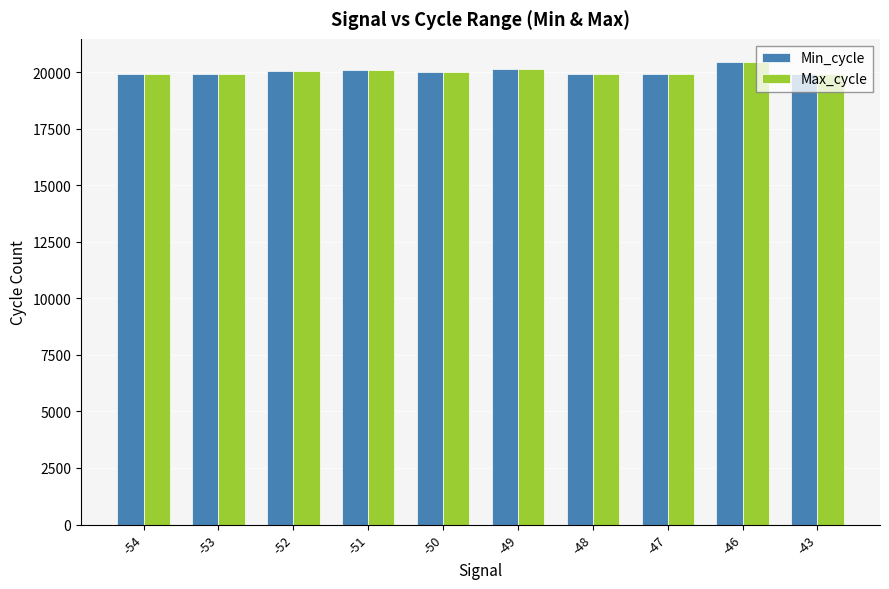

What is the difference between the maximum and minimum values in the Max_cycle series?

525.0